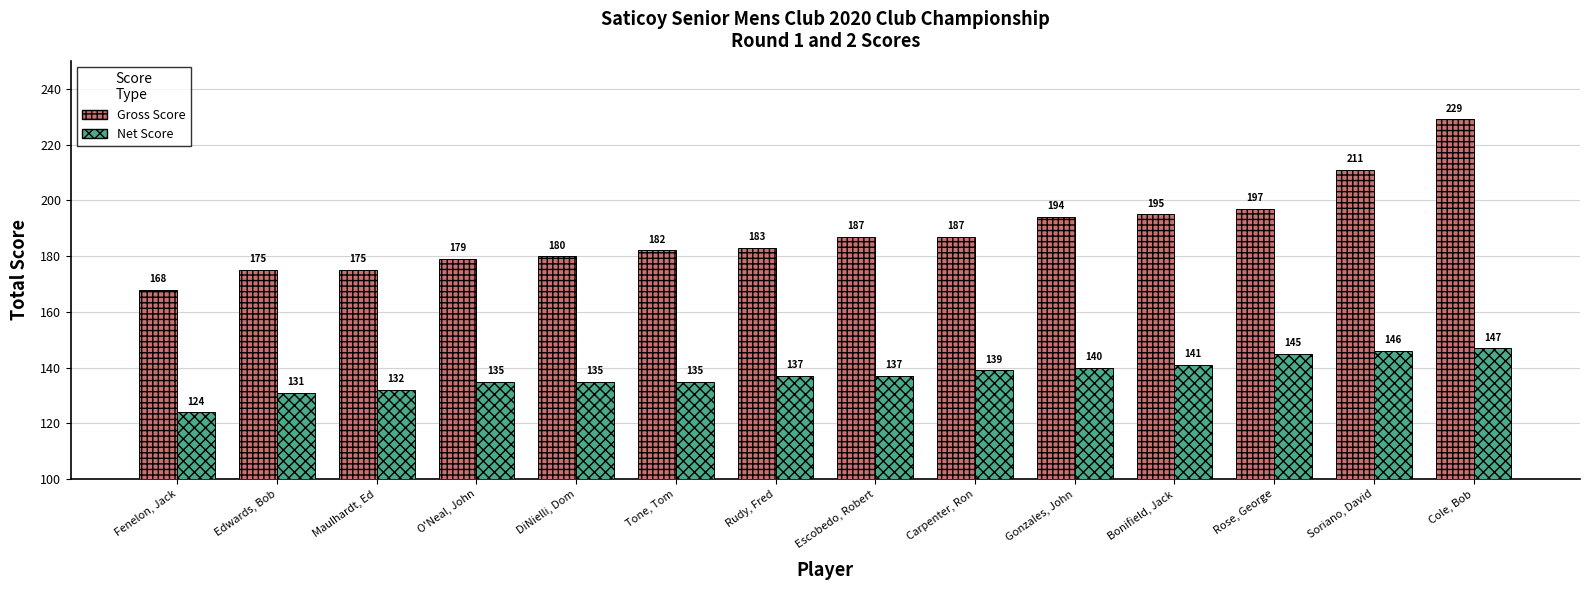

What is the label of the 4th bar from the left?

O'Neal, John